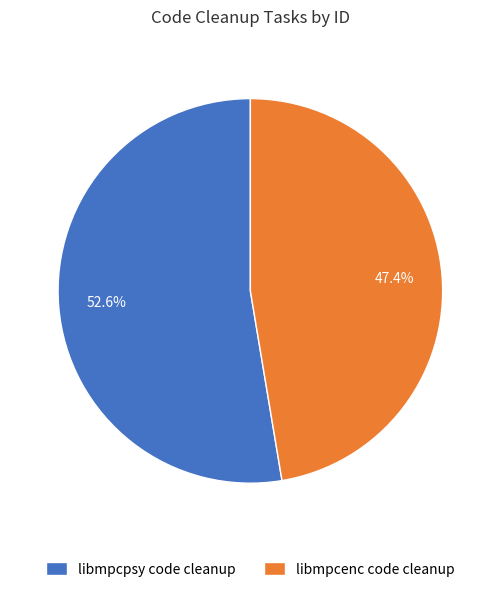

Combined, do libmpcpsy code cleanup and libmpcenc code cleanup account for over 50%?

Yes